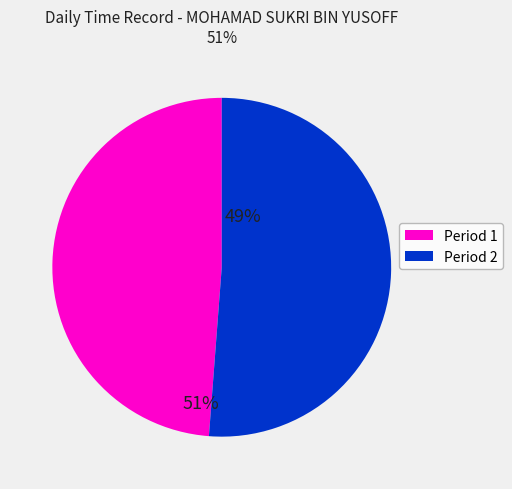

Is there a majority slice in this chart?

Yes